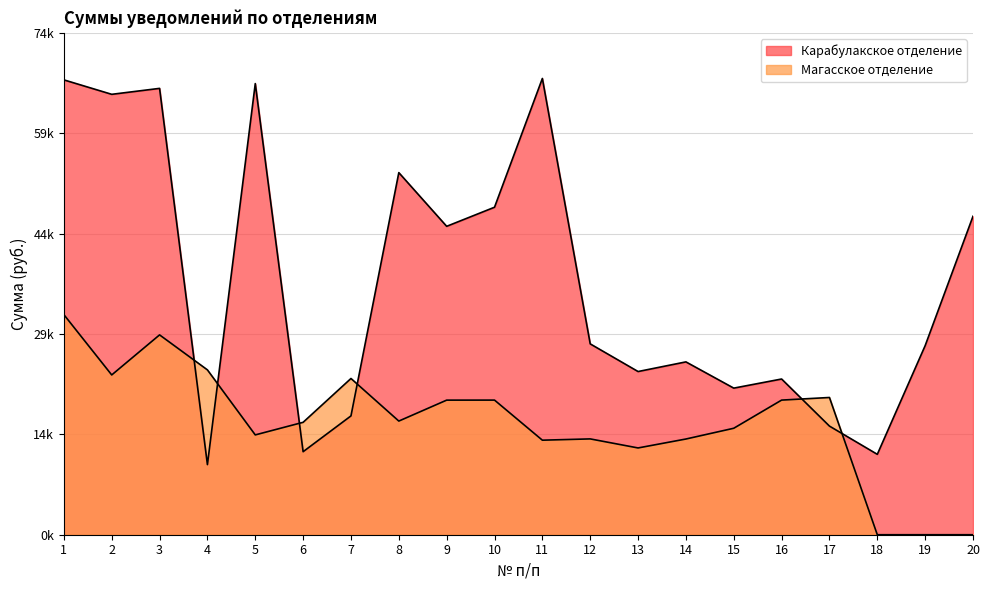

The Карабулакское отделение series shows 66548.9 at 10. True or false?

False